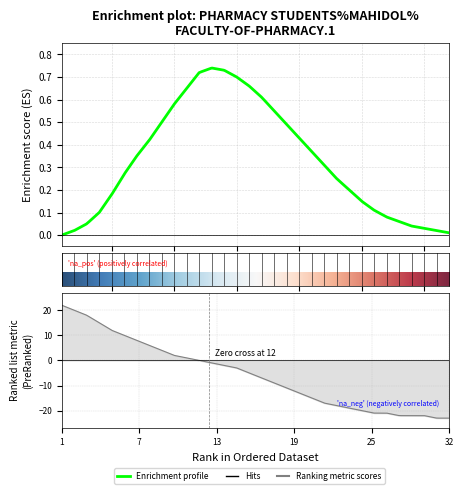

What is the minimum value shown in the chart?

-23.0